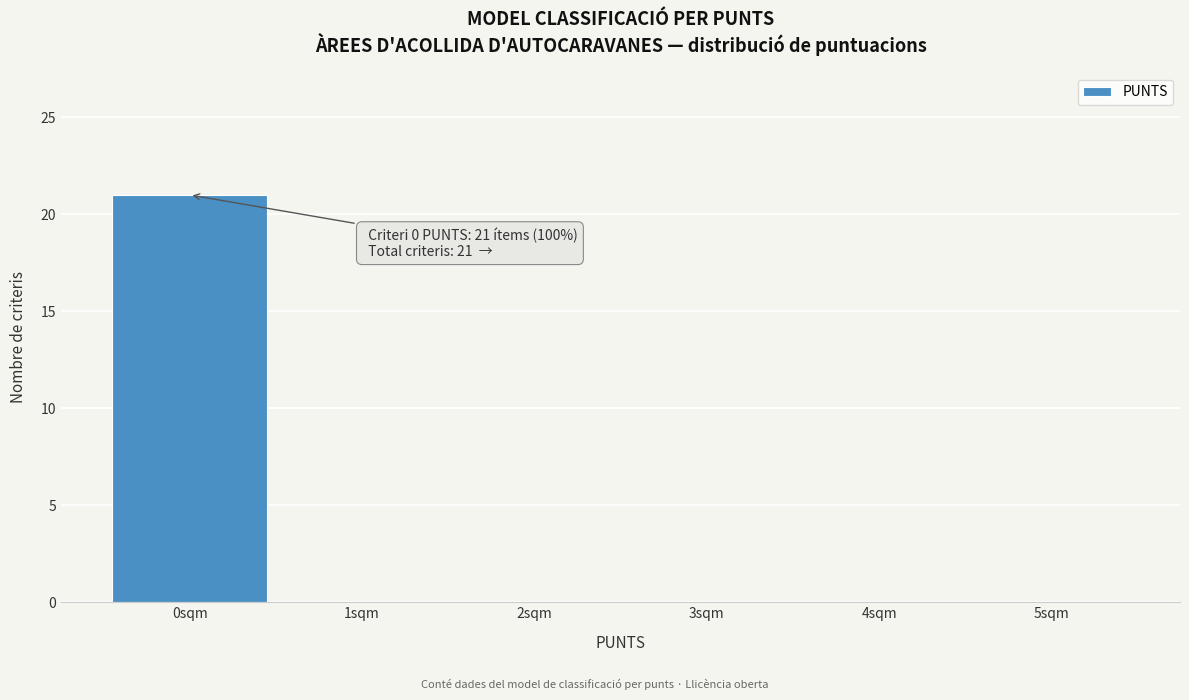

Which range on the x-axis has the tallest bar?

-0.5 to 0.5